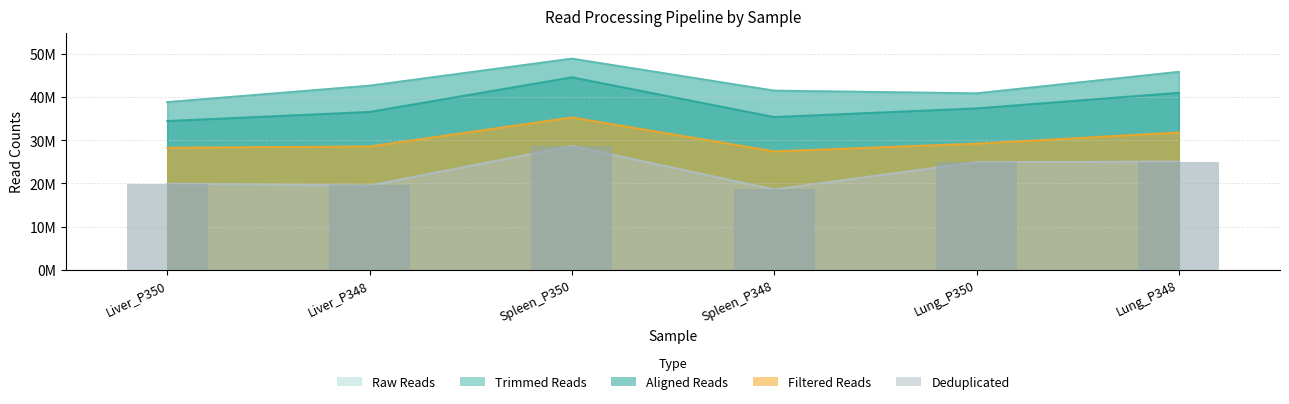

The Raw Reads series shows 66838695 at Liver_P348. True or false?

False